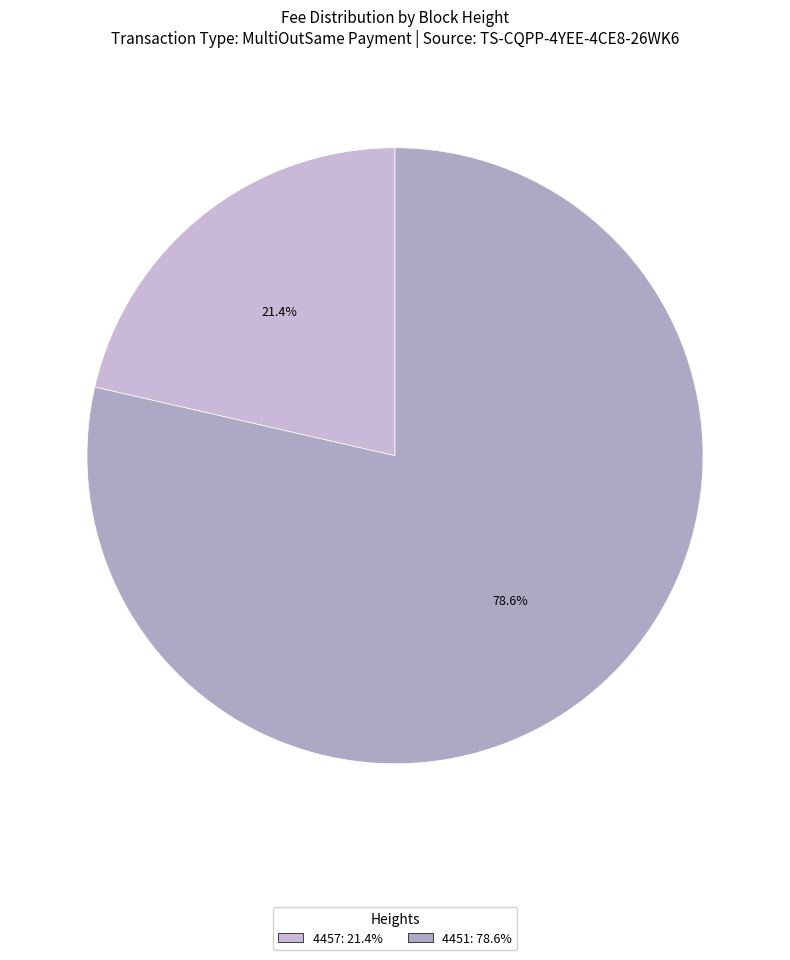

Which category has the smallest portion of the pie?

4457